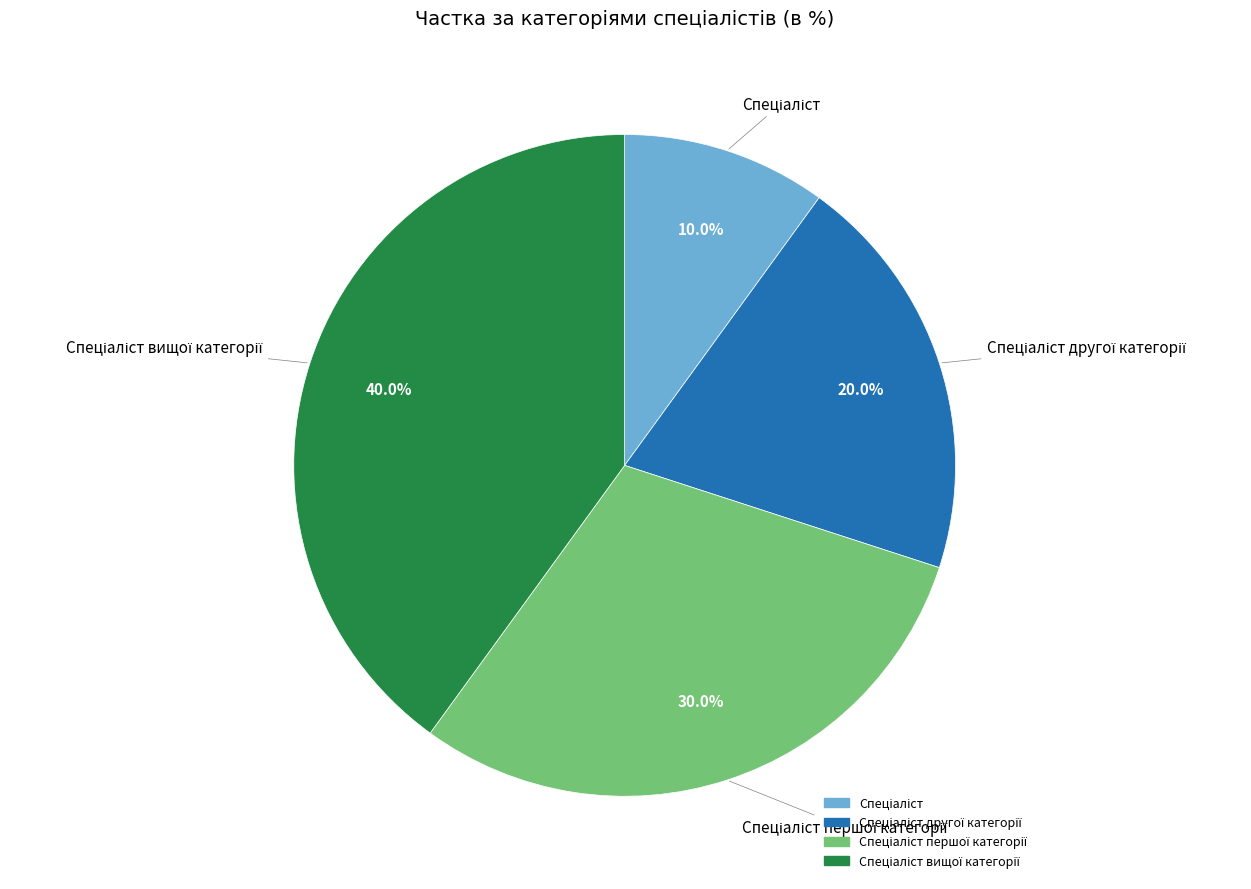

How many slices are in this pie chart?

4